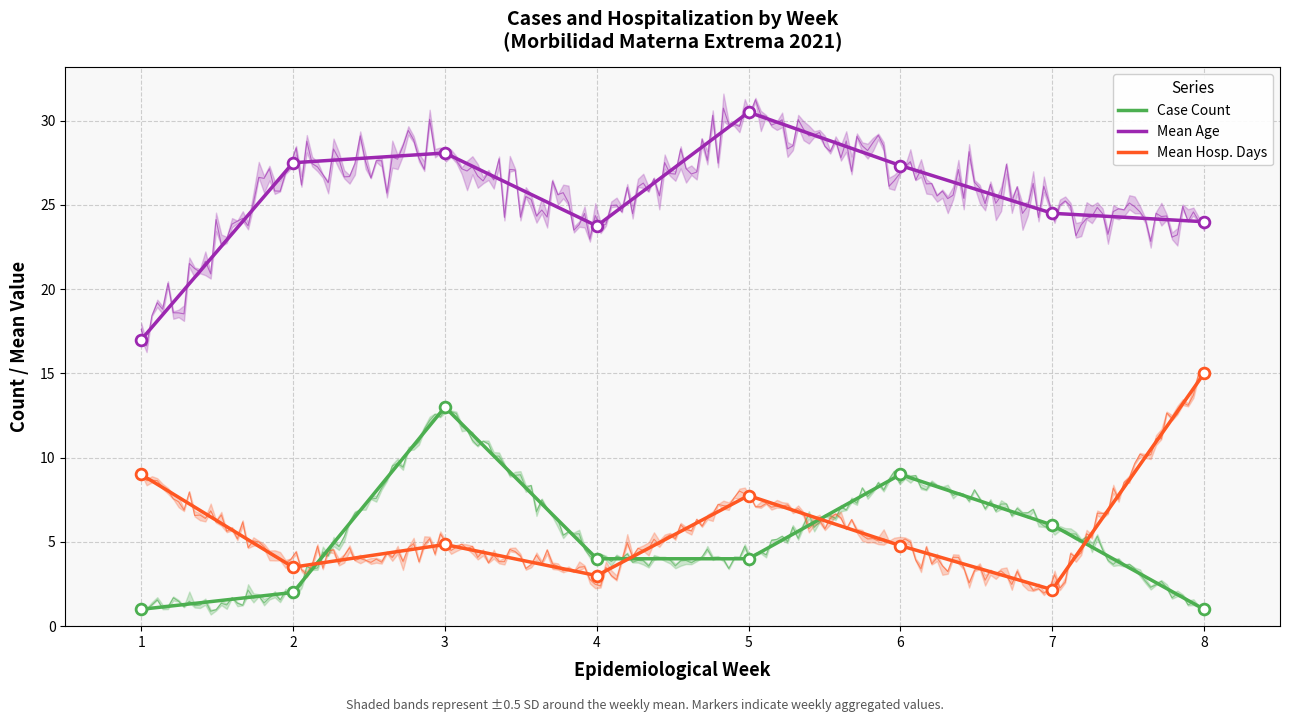

What are all the series names shown in the legend?

Case Count, Mean Age, Mean Hosp. Days